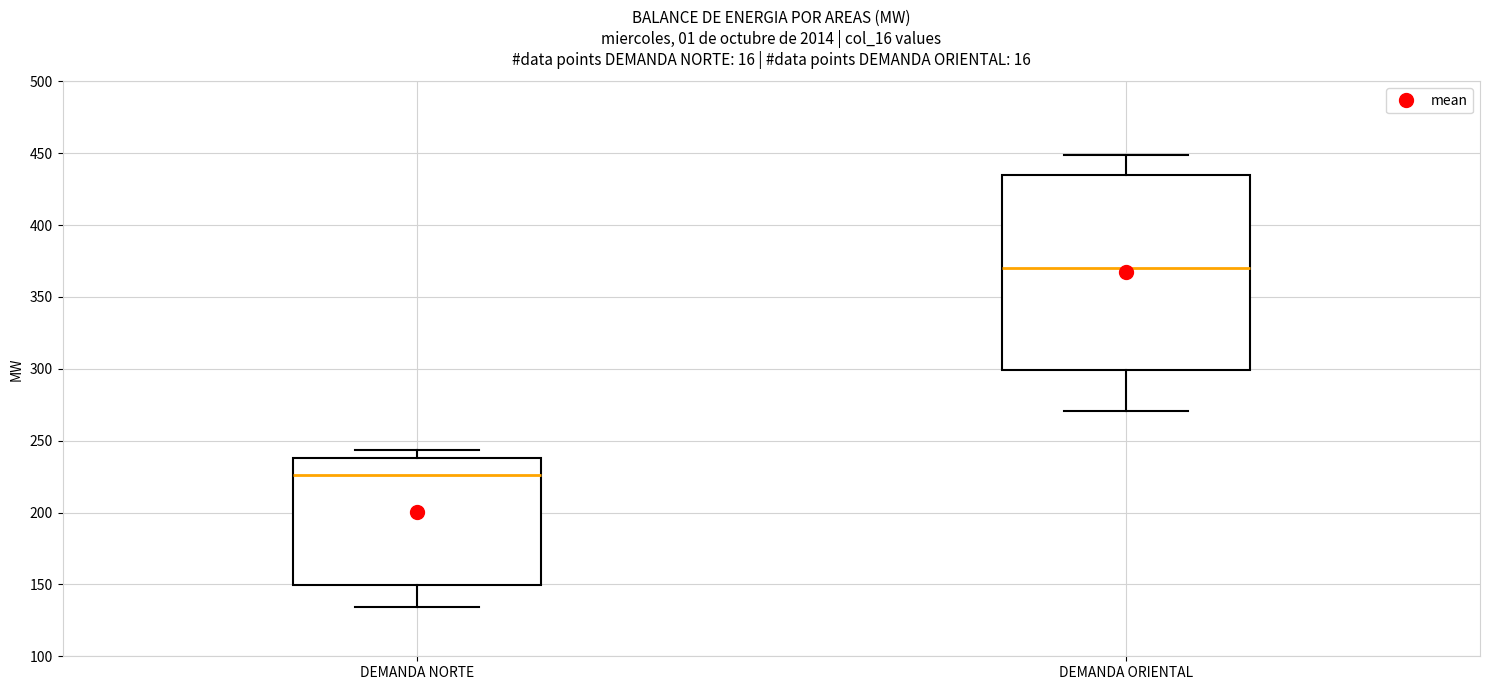

Which box has the lowest median line?

DEMANDA NORTE